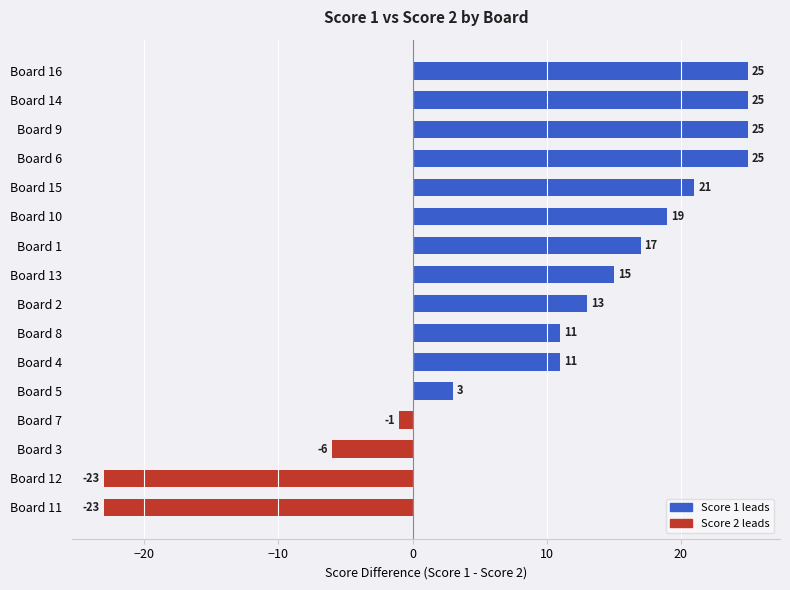

Reading bottom to top, what are all the values shown in this chart?

-23	-23	-6	-1	3	11	11	13	15	17	19	21	25	25	25	25